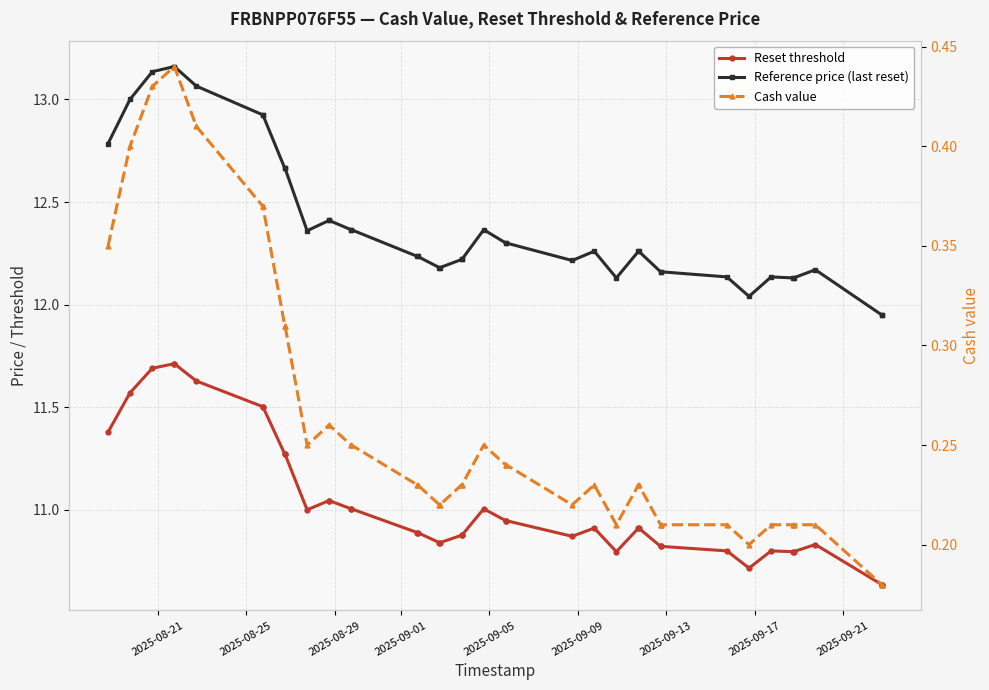

What is the greatest value displayed?

13.2